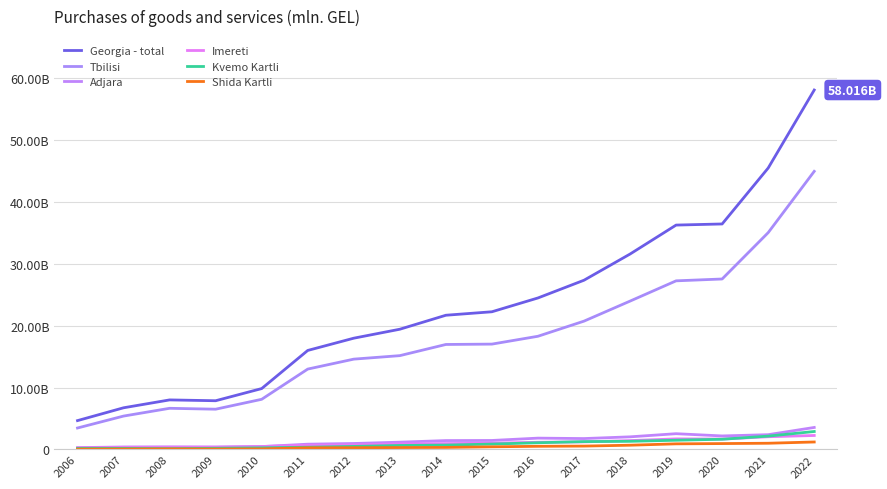

What is the spread (max minus min) of values at 2019?

35307.6